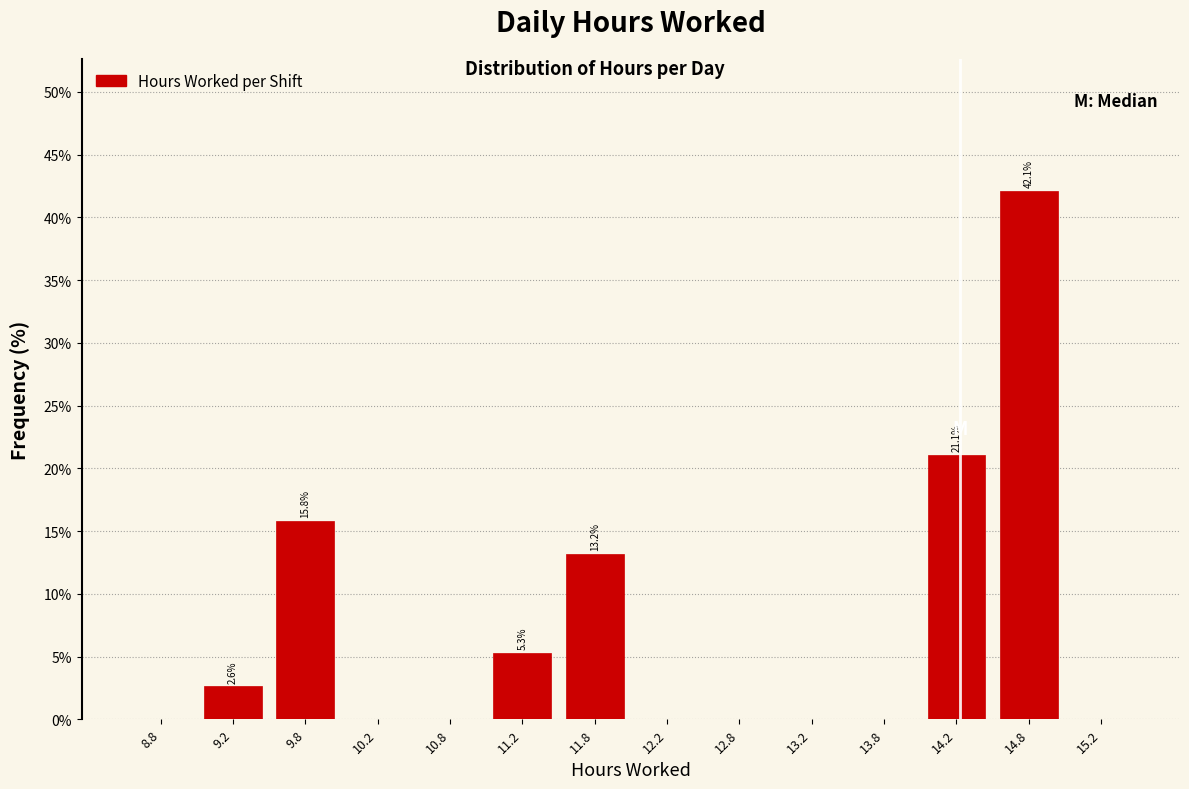

Which range on the x-axis has the tallest bar?

14.5 to 15.0